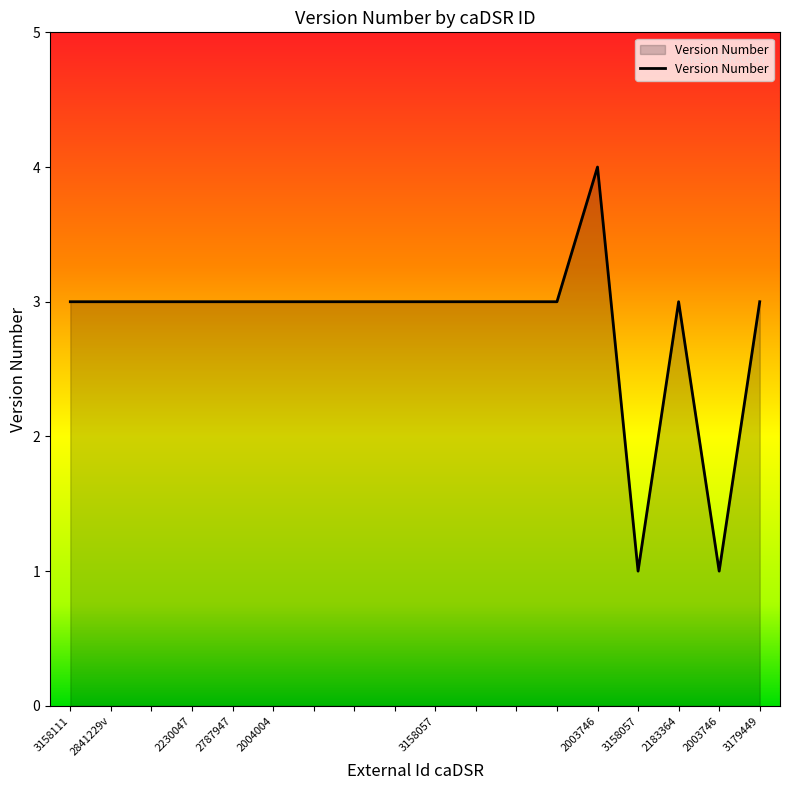

What is the greatest value displayed?

4